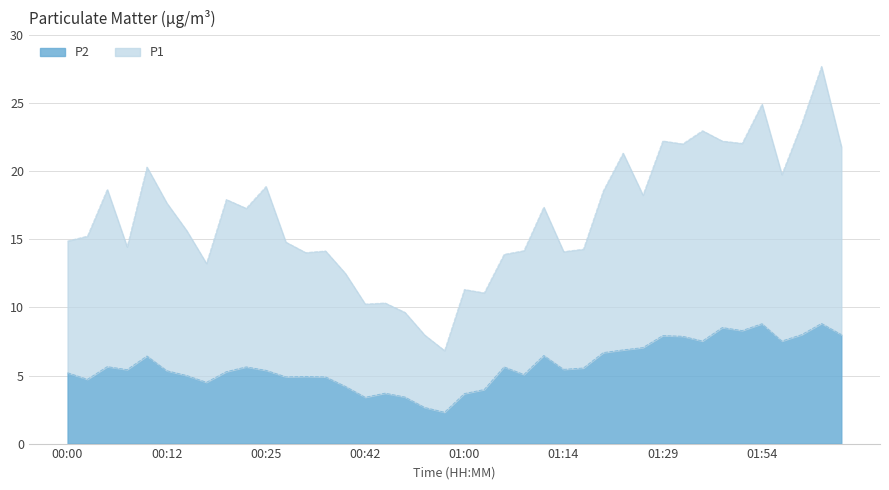

What is the difference between the highest and lowest values at 01:12?

10.9